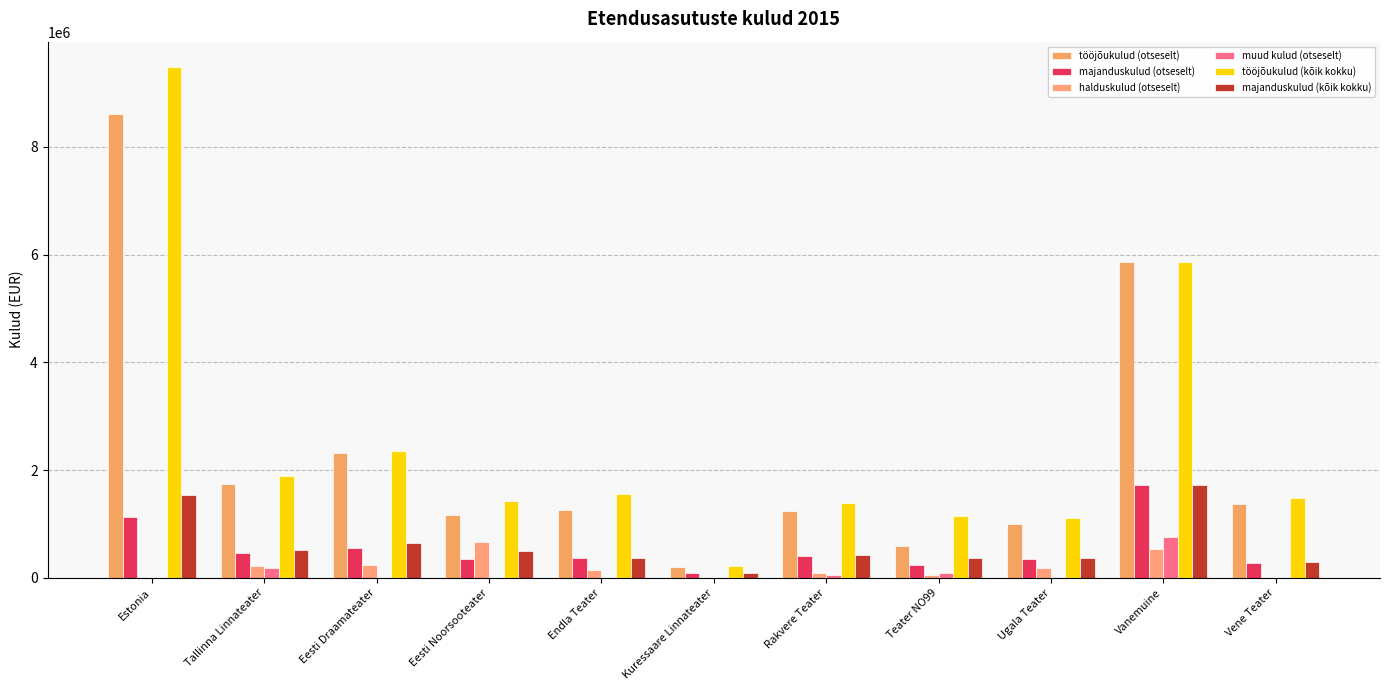

What is the minimum value for tööjõukulud (kõik kokku)?

218368